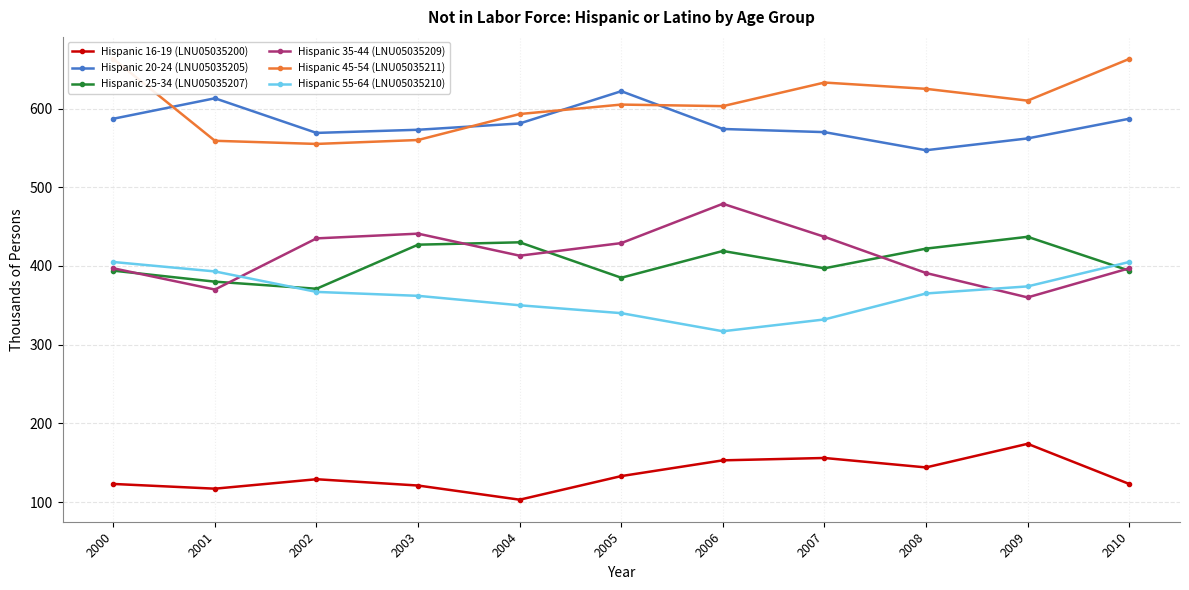

Between 2006 and 2010, which is larger?

2006